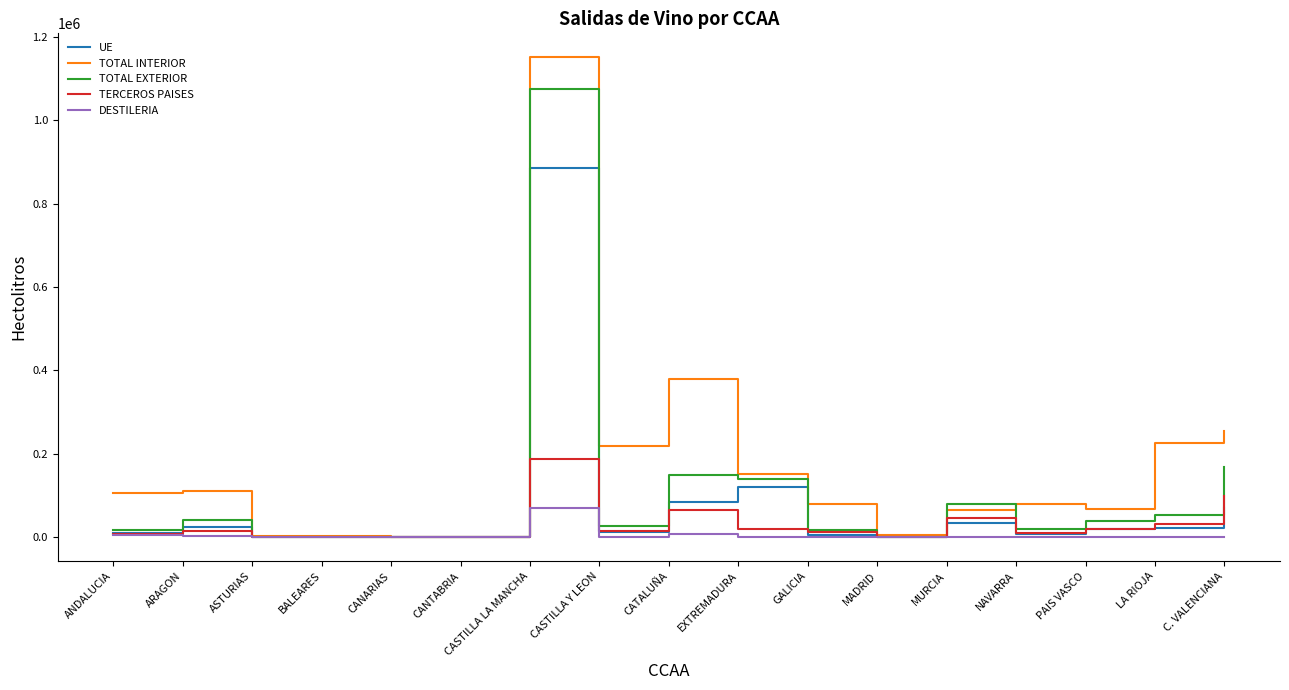

Which series has the largest total across all categories?

TOTAL INTERIOR